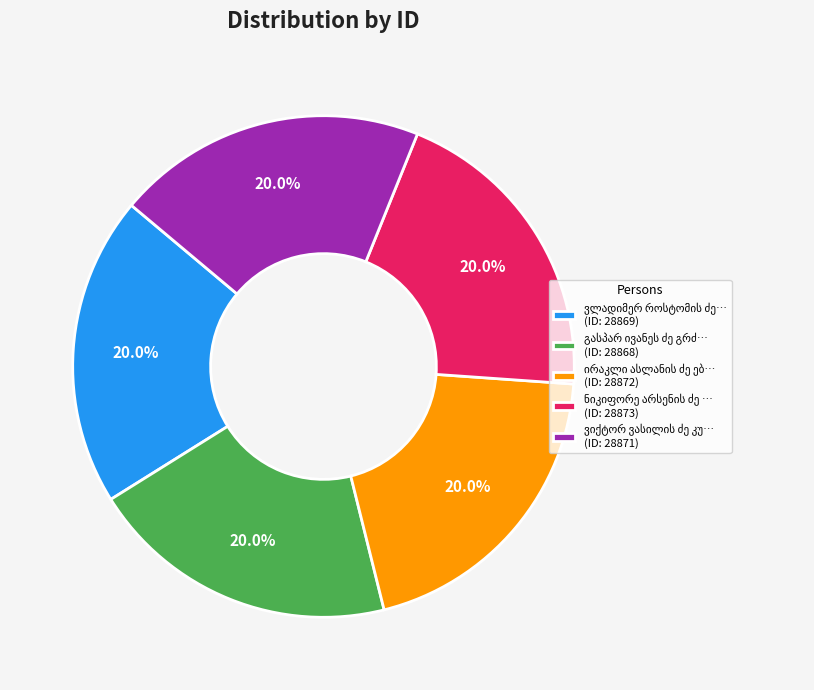

Is there any slice that represents more than half of the pie?

No